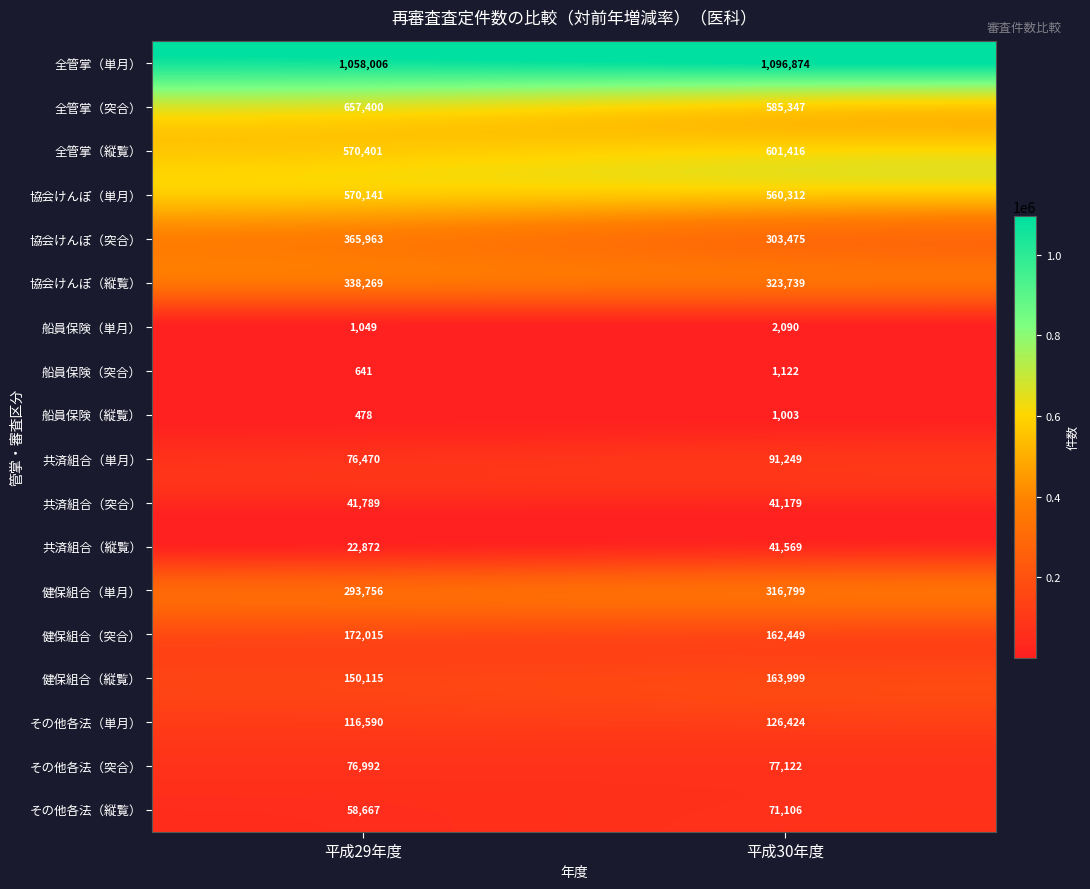

What is the smallest value displayed?

478